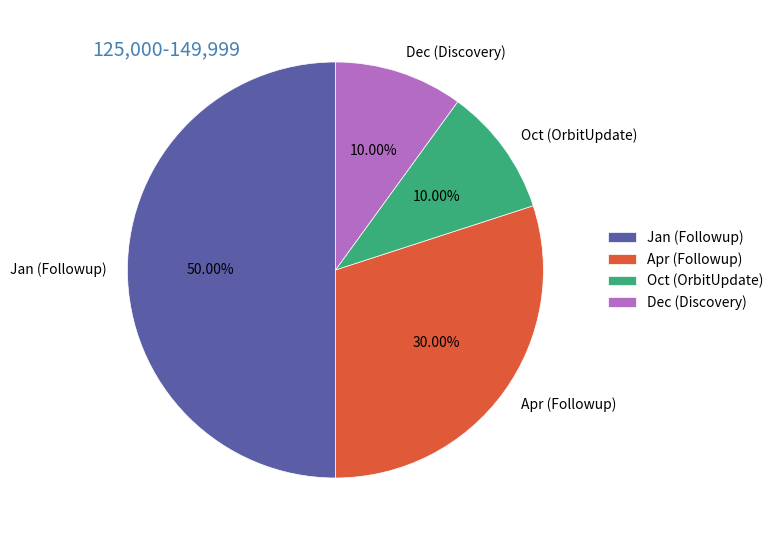

What is the largest slice in the pie chart?

Jan (Followup)